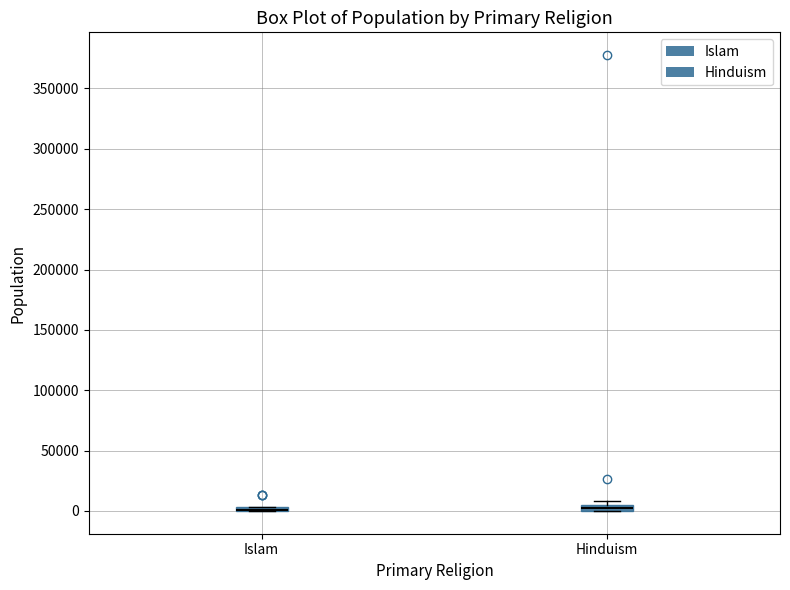

Where is the upper edge of the box for Hinduism on the y-axis? The values are not printed on the chart, so give them approximately, as read against the axis.

5000